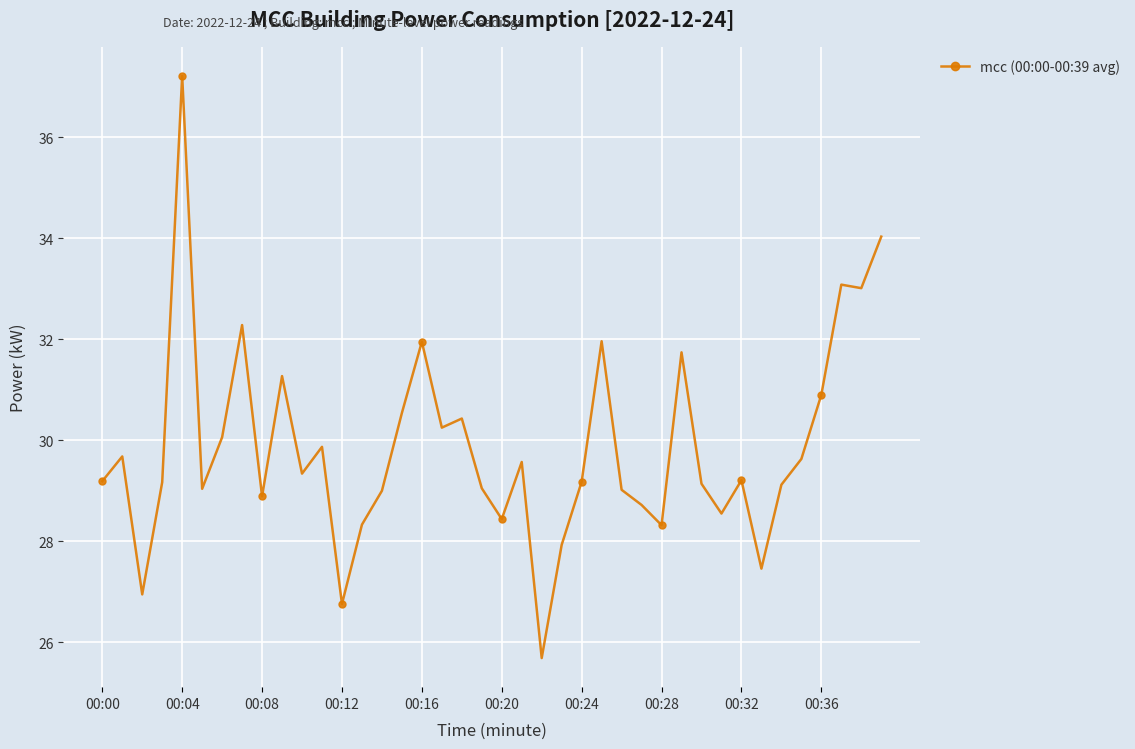

What is the greatest value displayed?

37.2